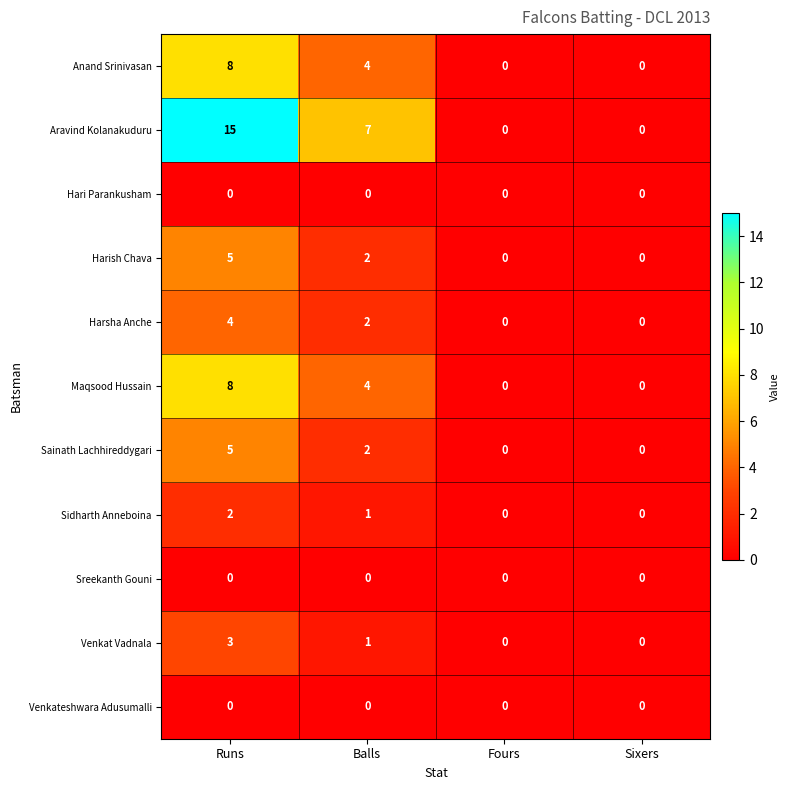

What is the difference between the Maqsood Hussain values at Sixers and Runs?

8